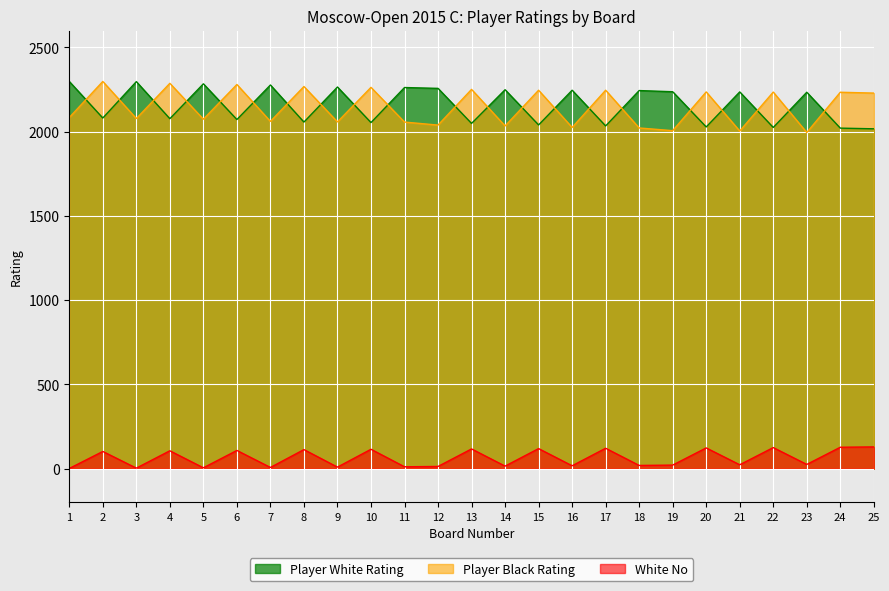

True or false: Player White Rating has more than 0 interior local peaks.

True